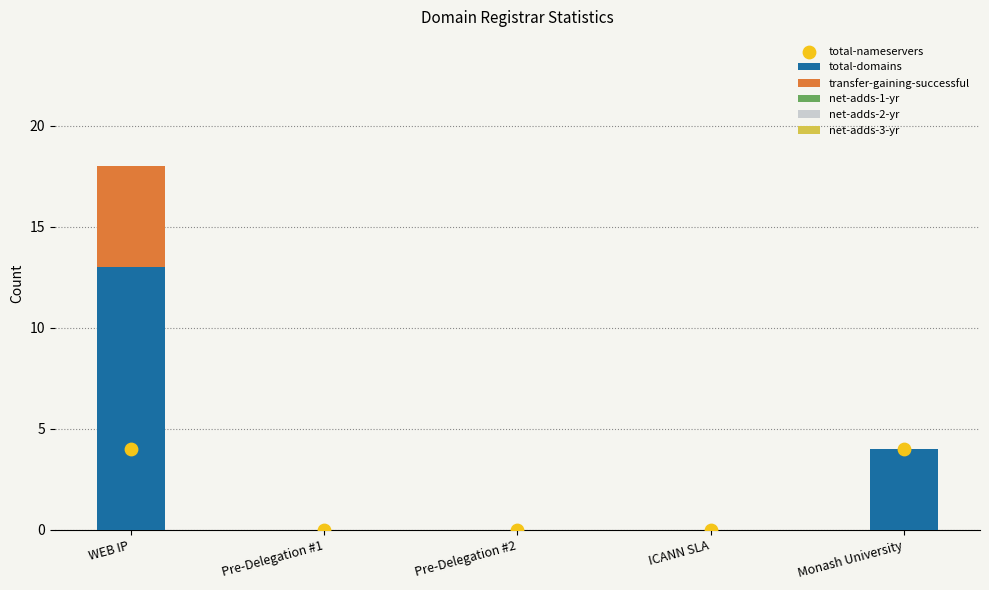

At how many categories does at least one series exceed 11?

1